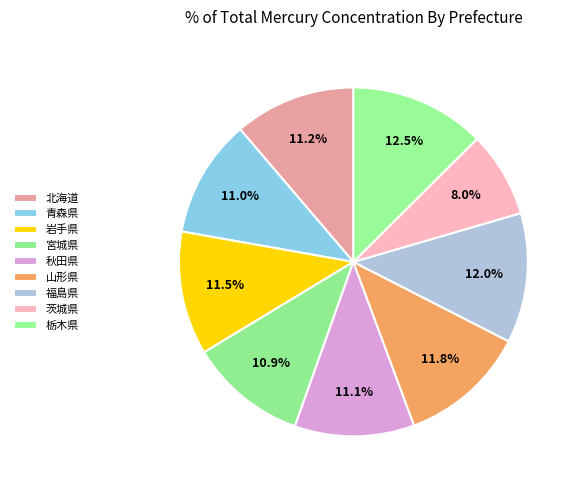

Count the number of slices in the pie.

9